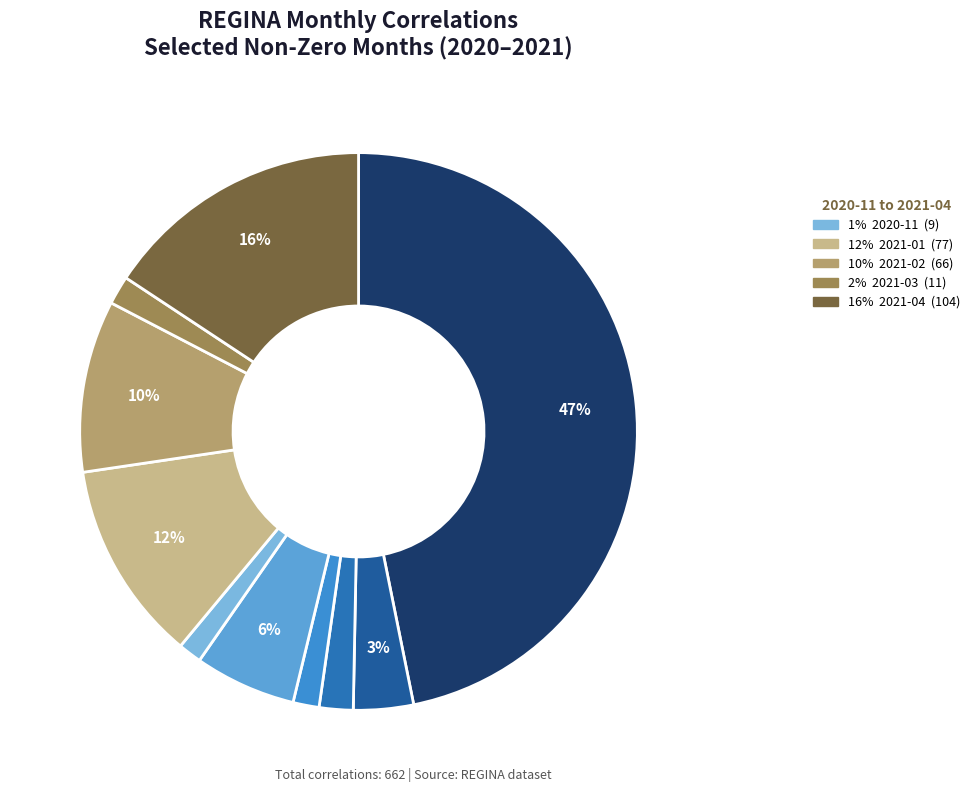

How many slices are in this pie chart?

10